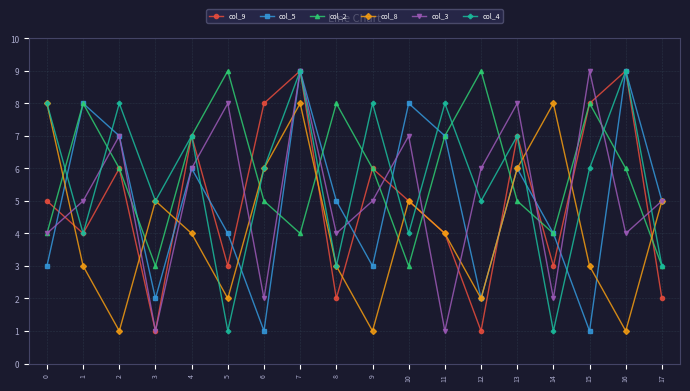

At which category does col_4 reach its first local peak?

2